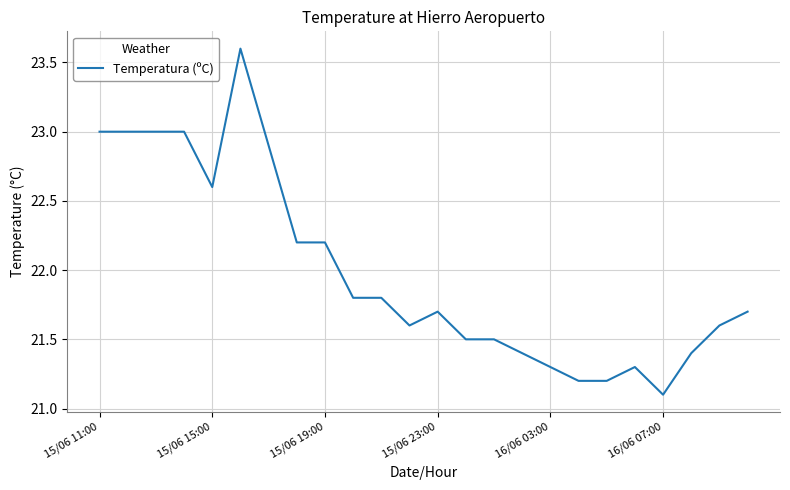

What is the smallest value displayed?

21.1